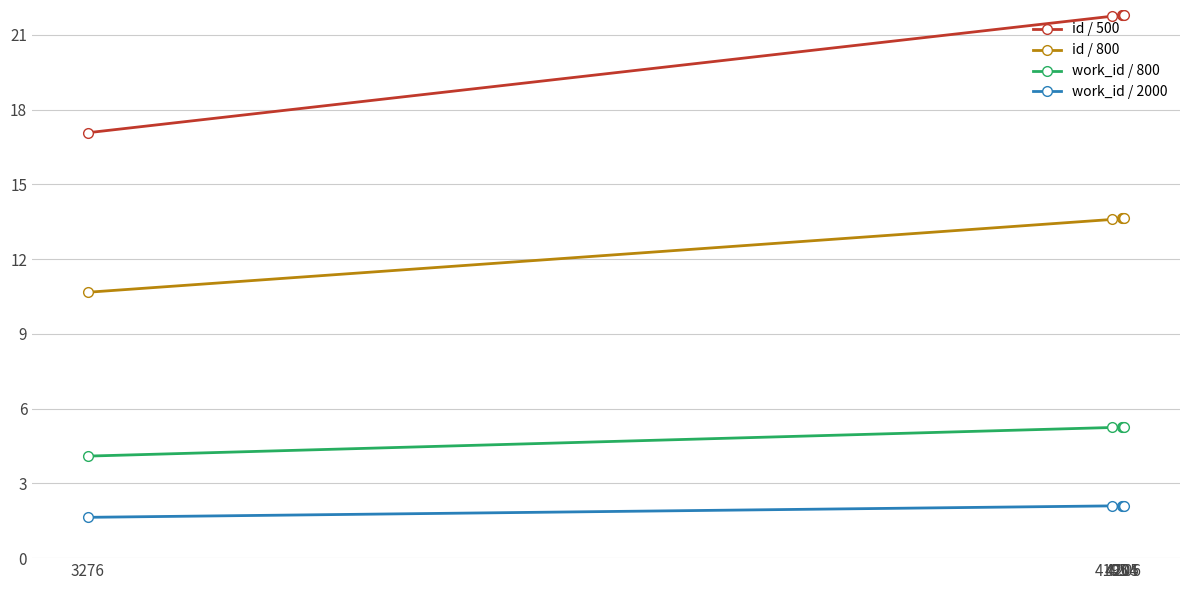

Rank the series by their average value, from lowest to highest.

work_id / 2000, work_id / 800, id / 800, id / 500